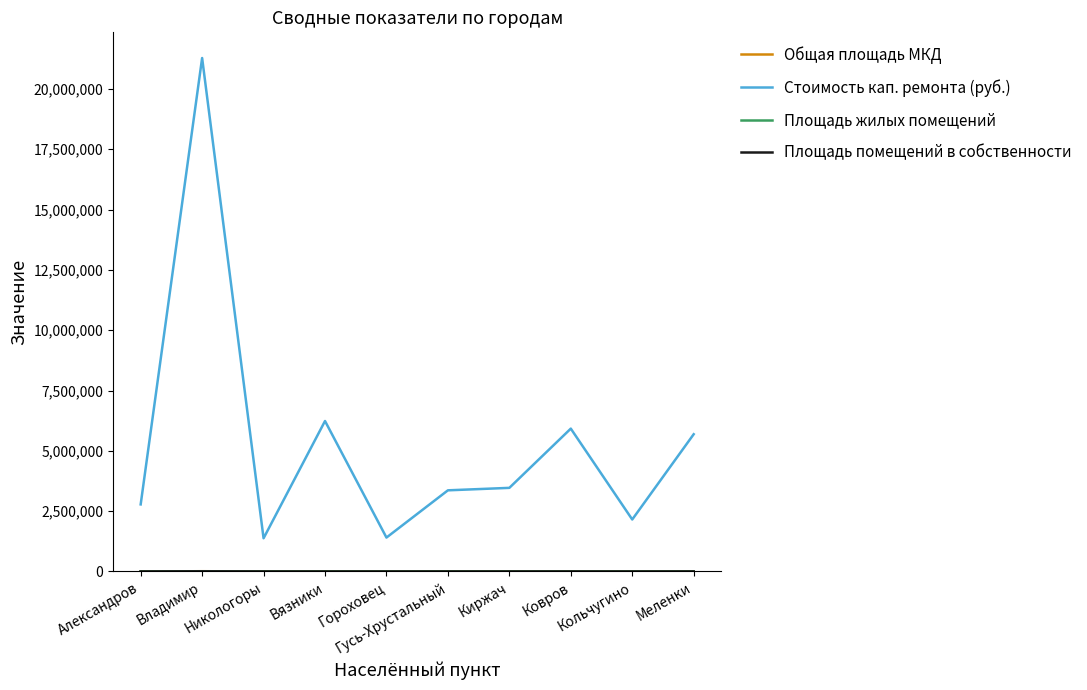

Which series has the largest range (max minus min)?

Стоимость кап. ремонта (руб.)